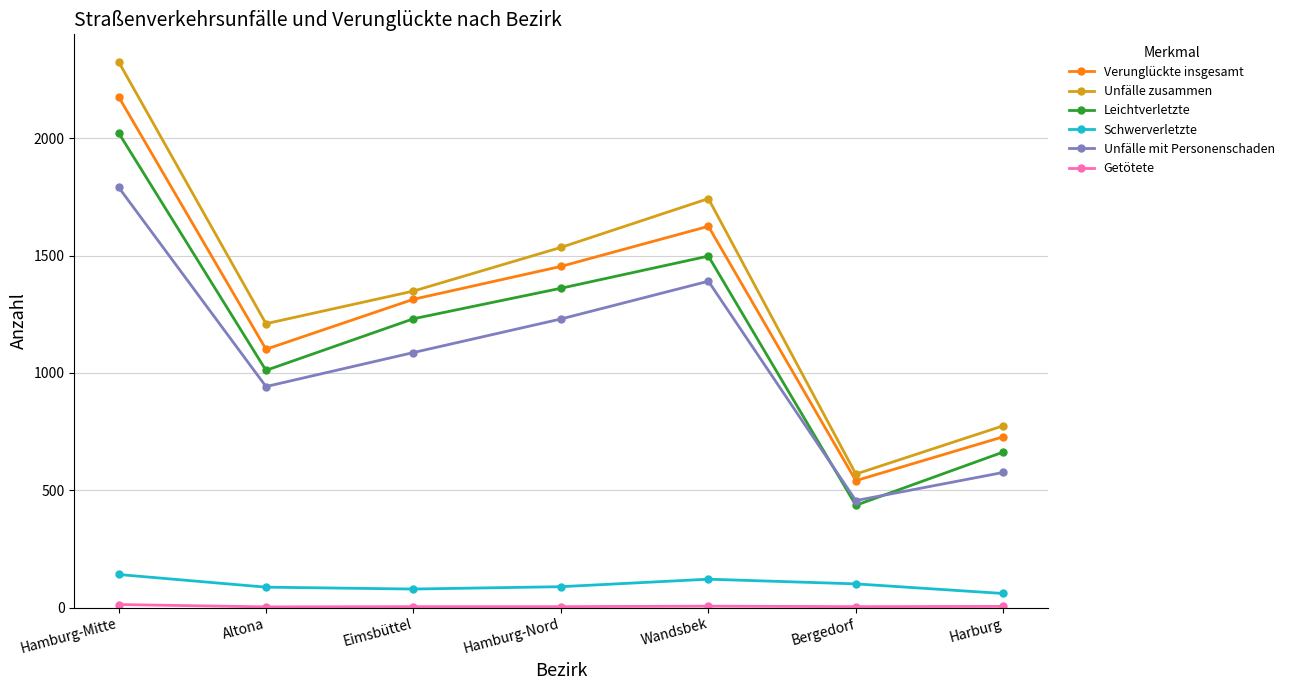

Between Hamburg-Nord and Bergedorf, which series saw the biggest shift?

Unfälle zusammen